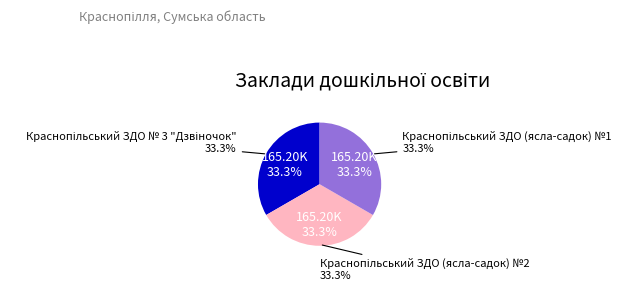

The Краснопільський ЗДО (ясла-садок) №1 slice represents 33% of the pie. True or false?

True